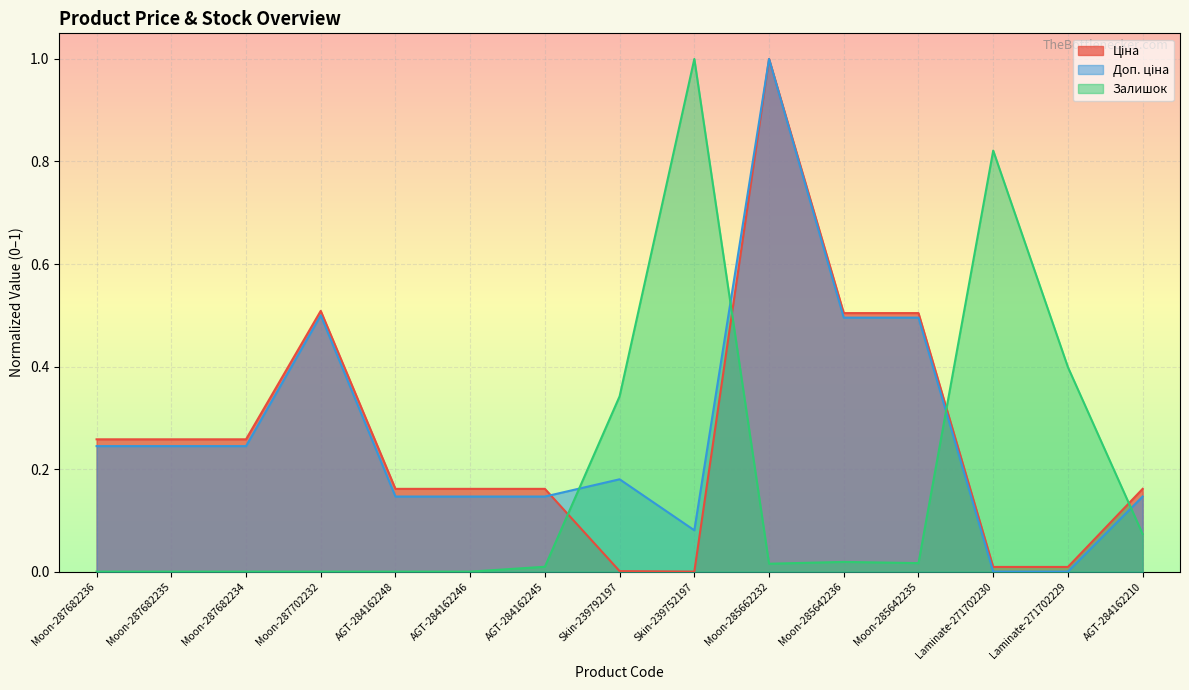

What are all the series names shown in the legend?

Ціна, Доп. ціна, Залишок